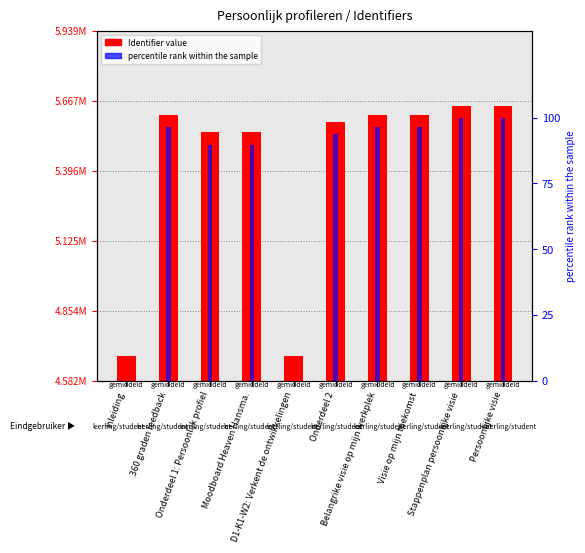

What is the label of the 9th bar from the left?

Stappenplan persoonlijke visie